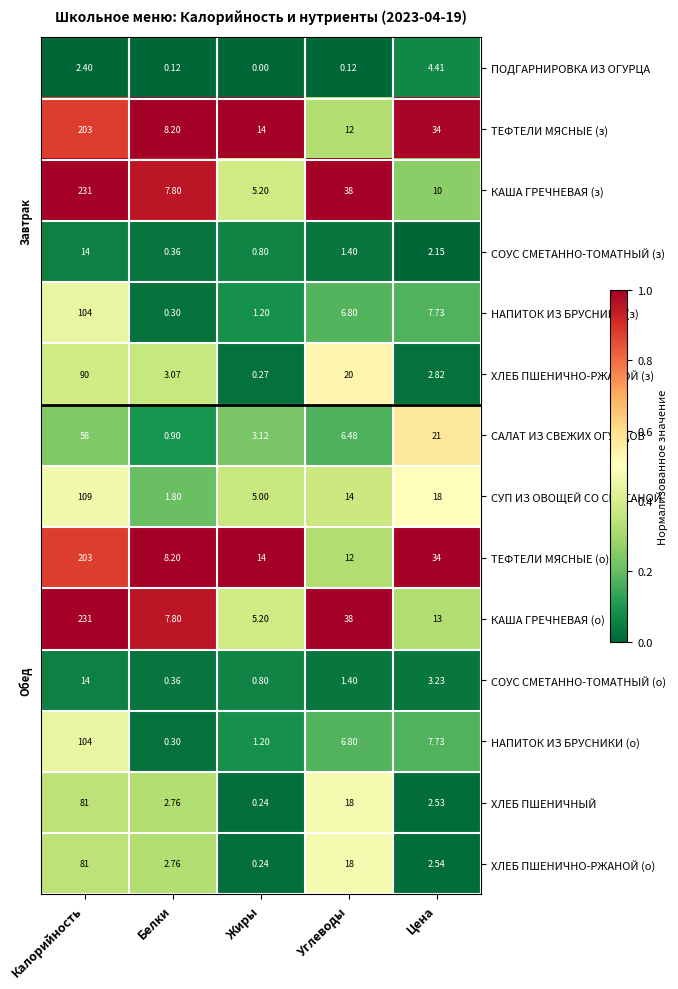

What is the maximum value shown in the chart?

231.0